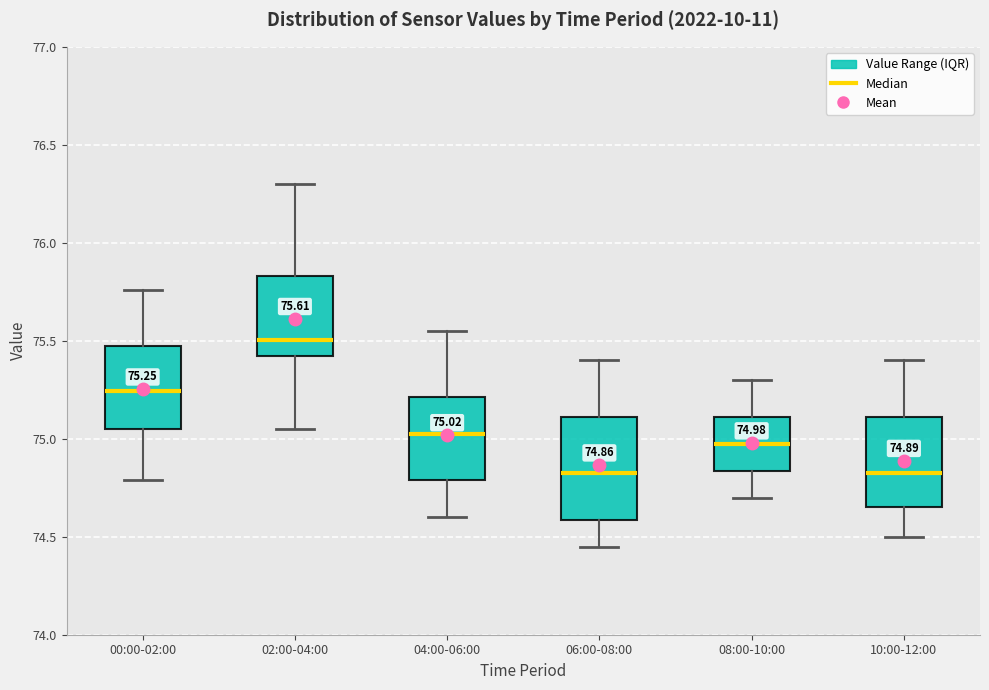

Which box is the tallest, from its lower edge to its upper edge?

06:00-08:00